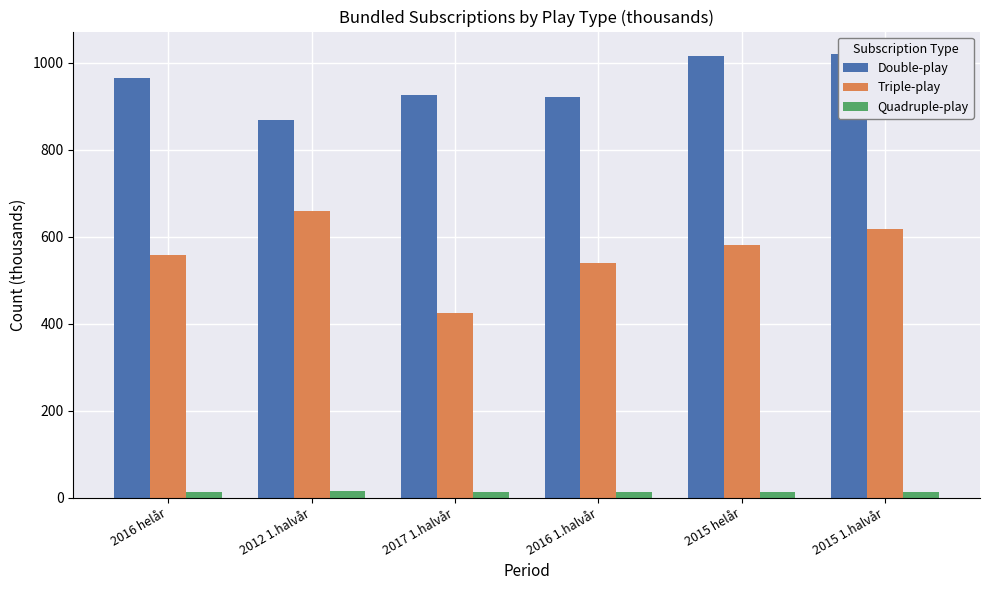

What is the difference between the highest and lowest values at 2016 helår?

951.6